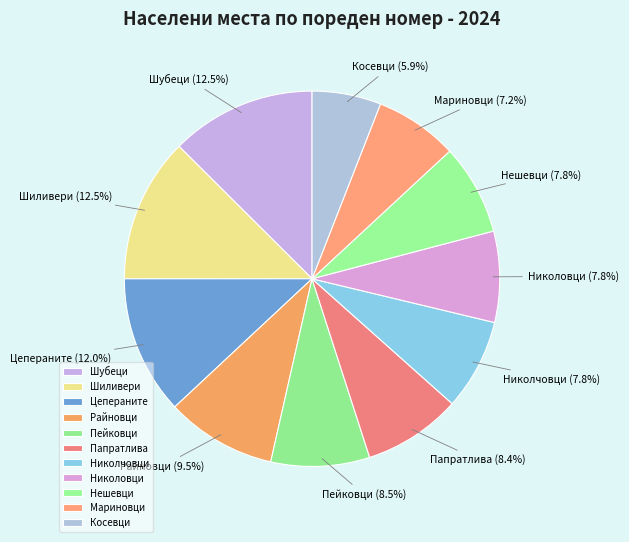

Is it true that Папратлива is 1% of the pie?

False